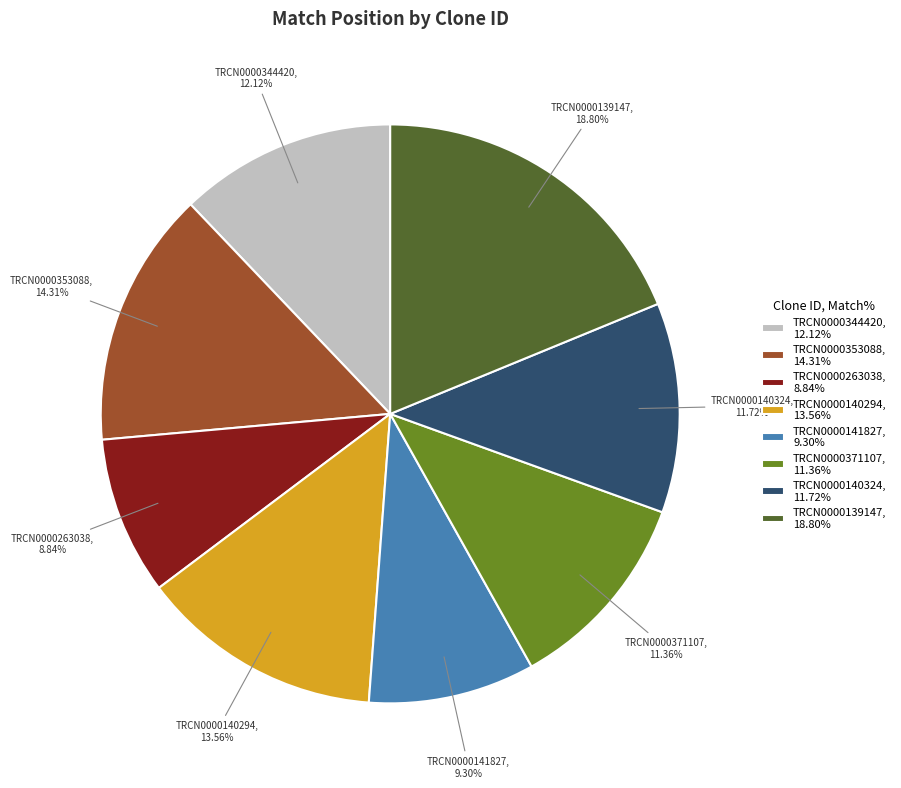

To the nearest percent, what is the combined percentage of TRCN0000139147 and TRCN0000140294?

32%